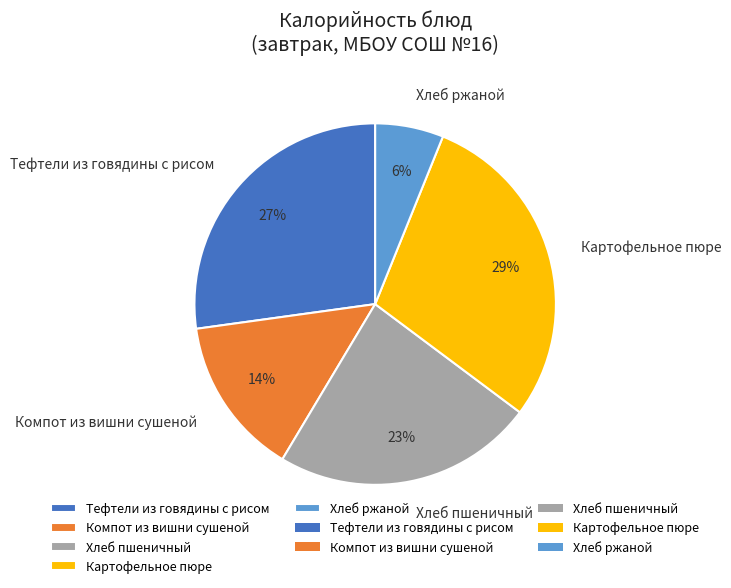

To the nearest percent, what is the difference between the Хлеб ржаной and Тефтели из говядины с рисом slice percentages?

21%